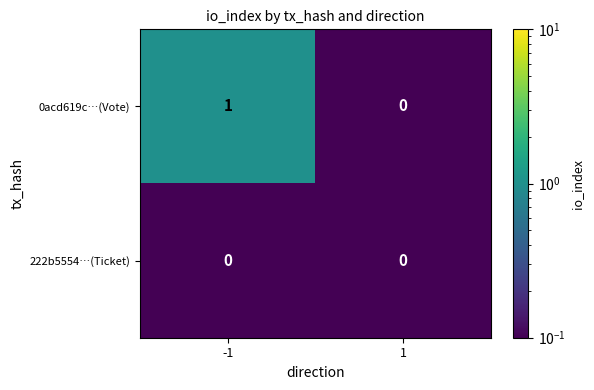

Is the value of 0acd619c…(Vote) at -1 greater than the value of 222b5554…(Ticket) at -1?

Yes